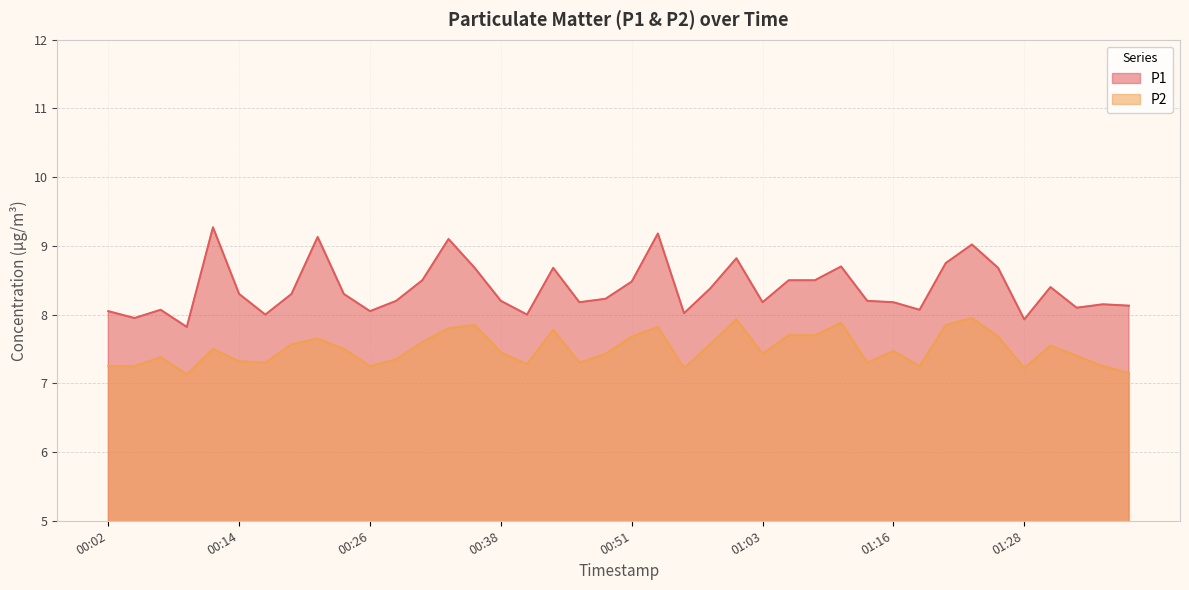

What is the sum of the P2 values at 00:14 and 00:53?

15.1